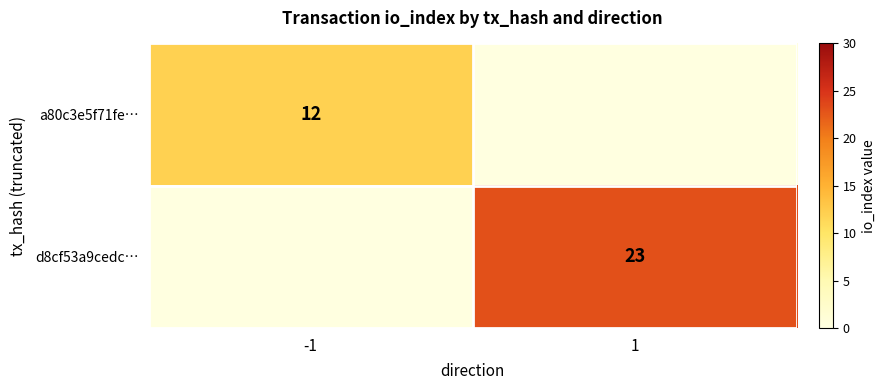

Between 1 and -1, which is larger?

-1